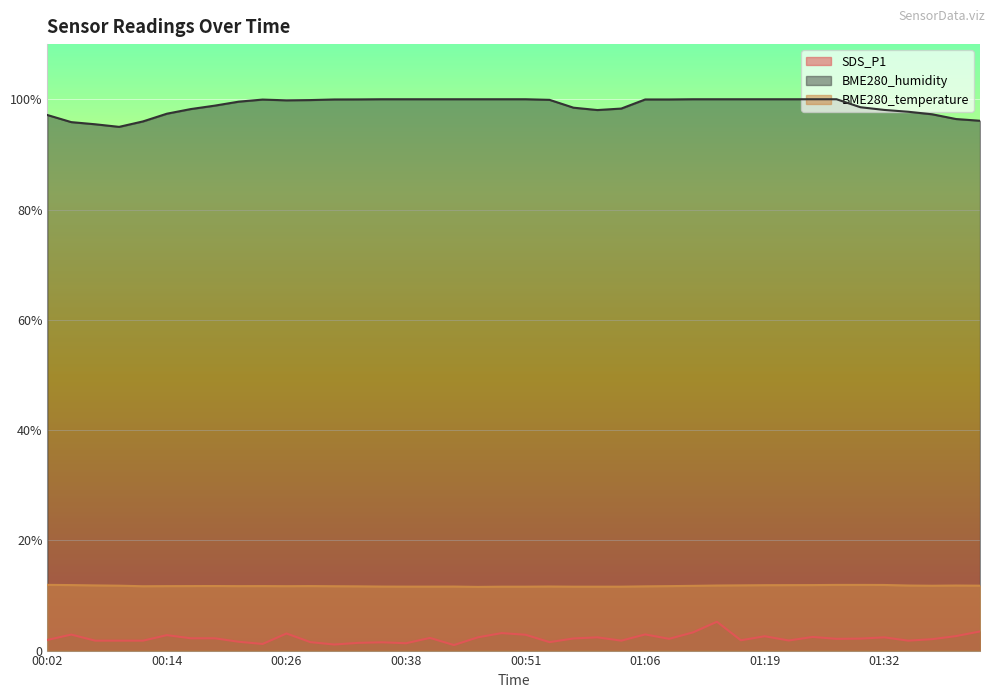

Which has a higher value, 00:04 or 00:48?

00:48